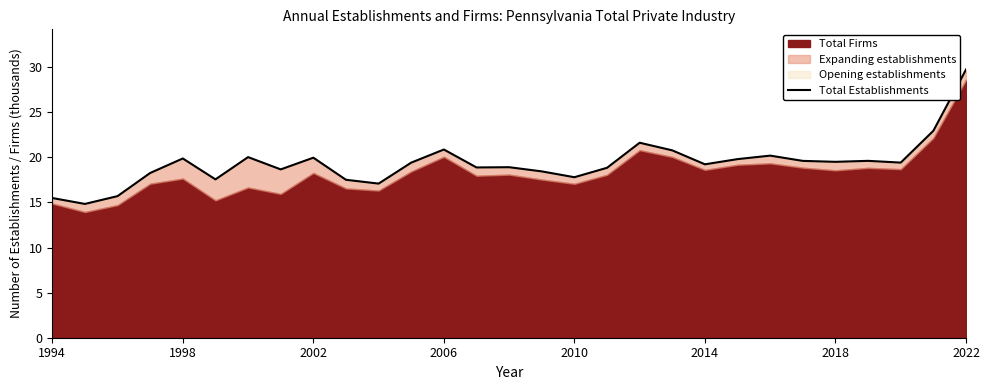

What position from the left is 23?

24